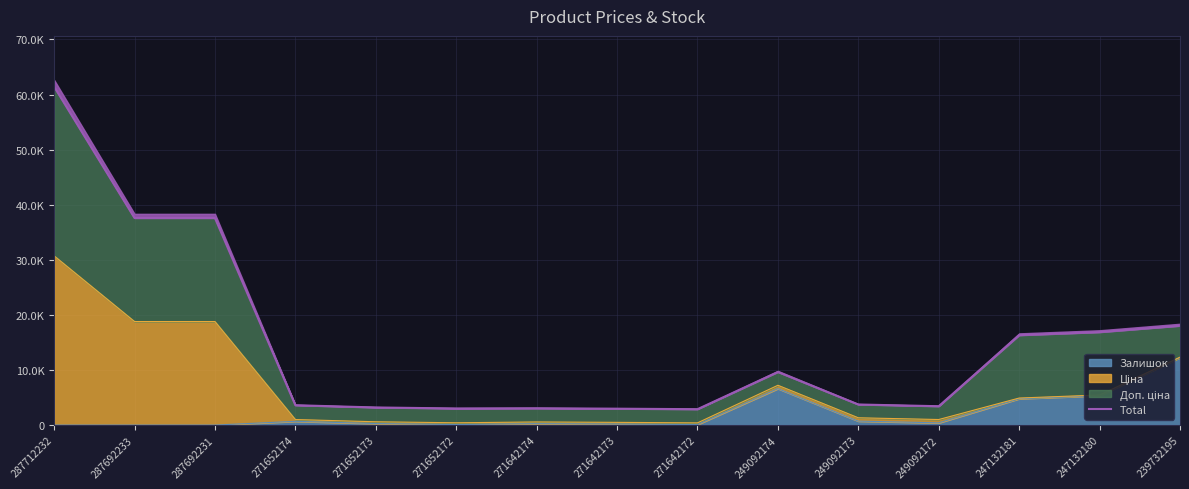

List the labels in order of value, smallest first.

271642172, 271642173, 271652172, 271642174, 271652173, 249092172, 271652174, 249092173, 249092174, 247132181, 247132180, 239732195, 287692233, 287692231, 287712232